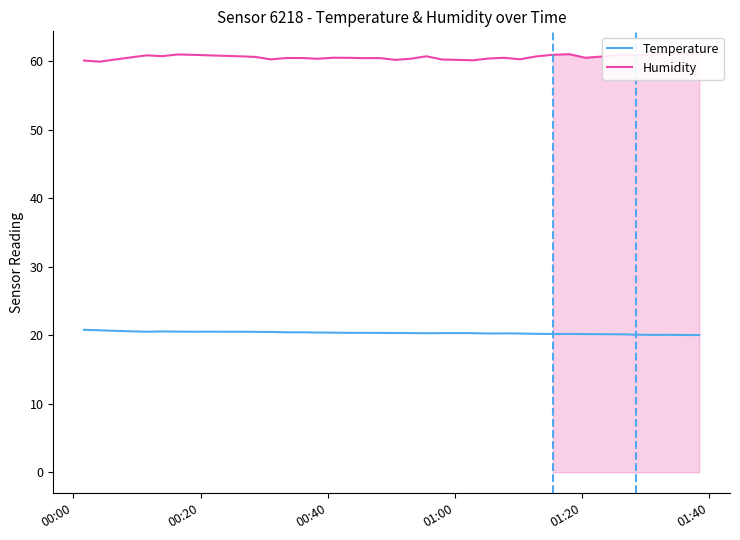

What is the minimum value for Temperature?

20.0